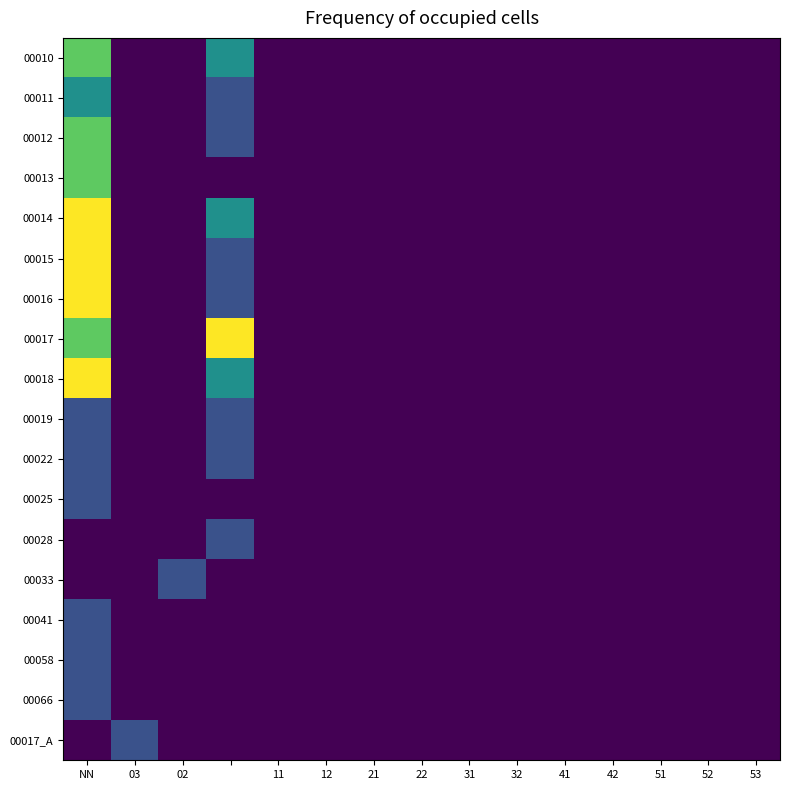

Which series has the largest total across all categories?

00017